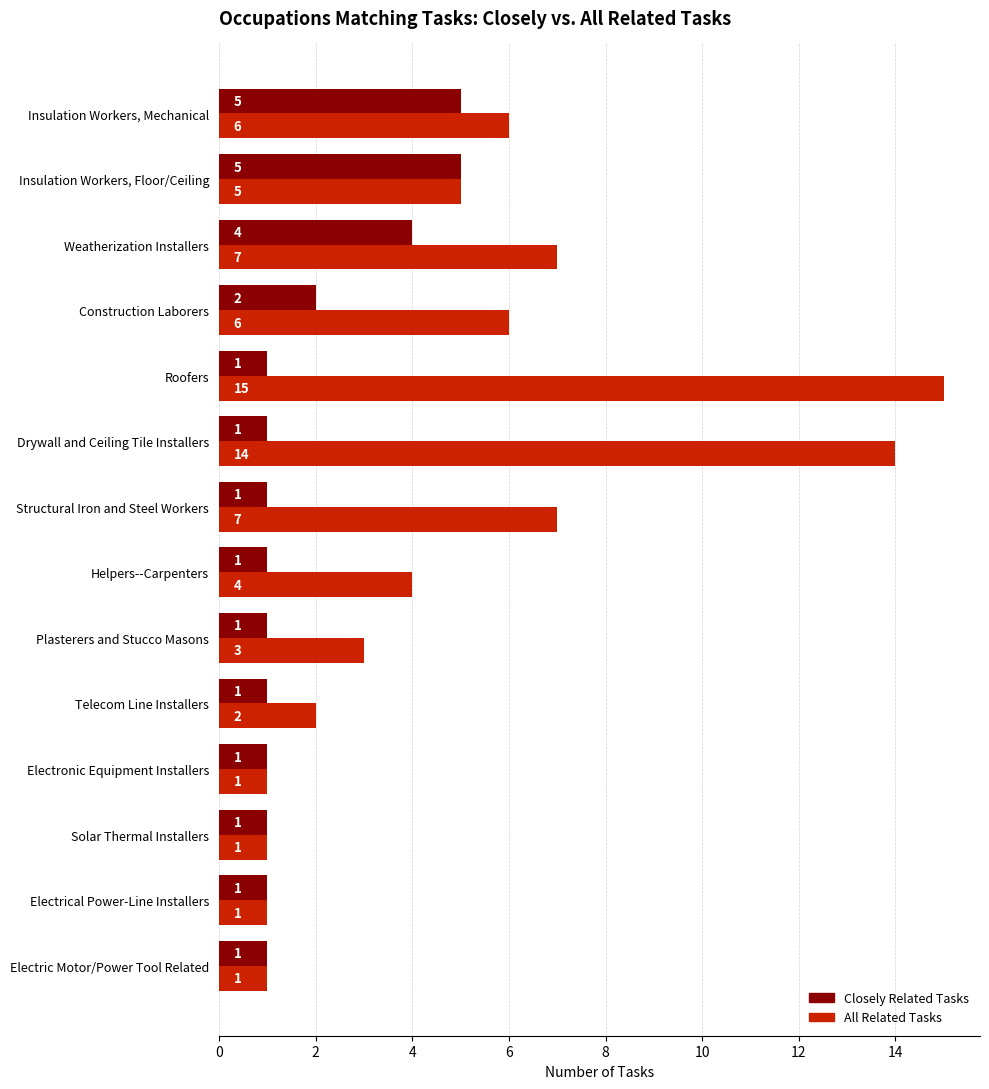

What is the difference between the maximum and minimum values in the All Related Tasks series?

14